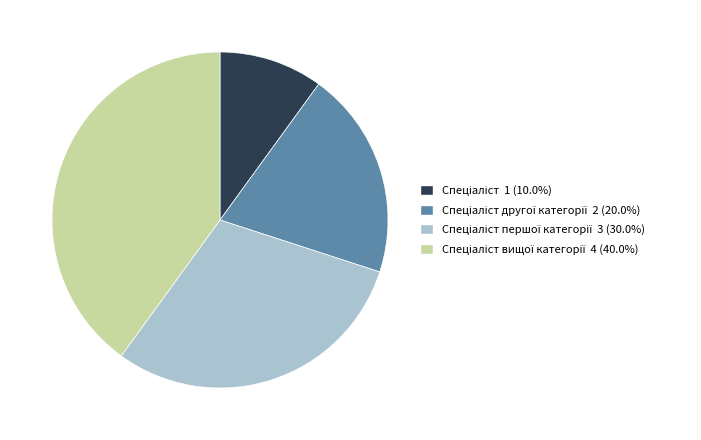

Does any single category account for the majority?

No